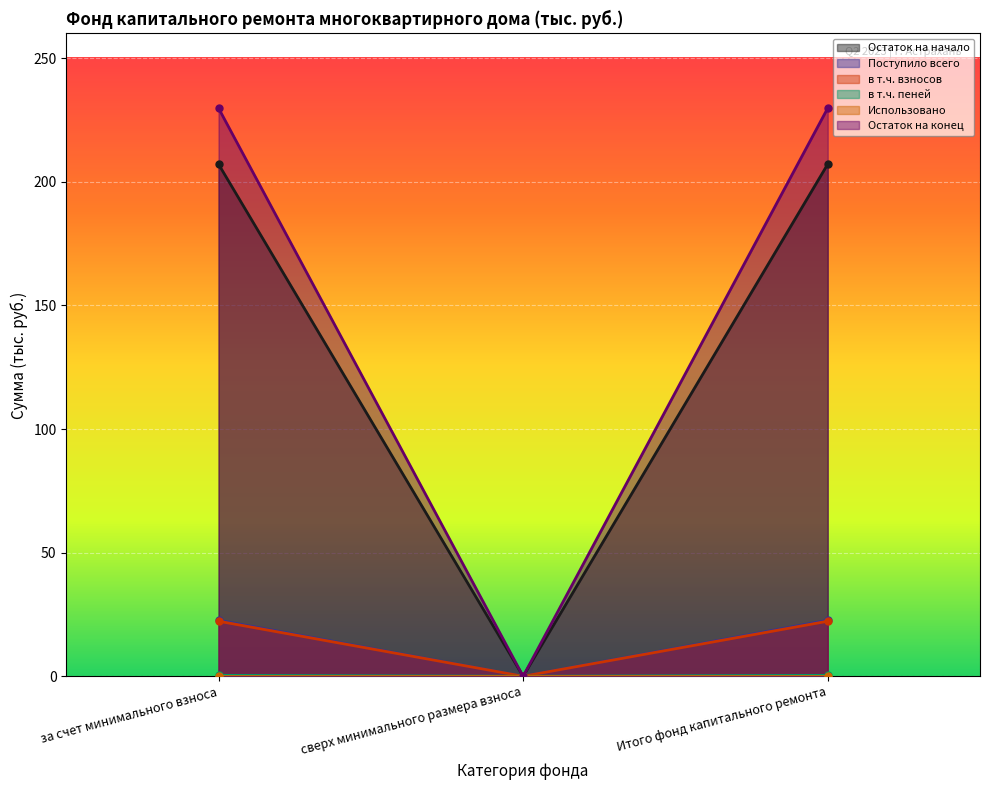

The в т.ч. взносов series shows 22.3 at за счет минимального взноса. True or false?

True